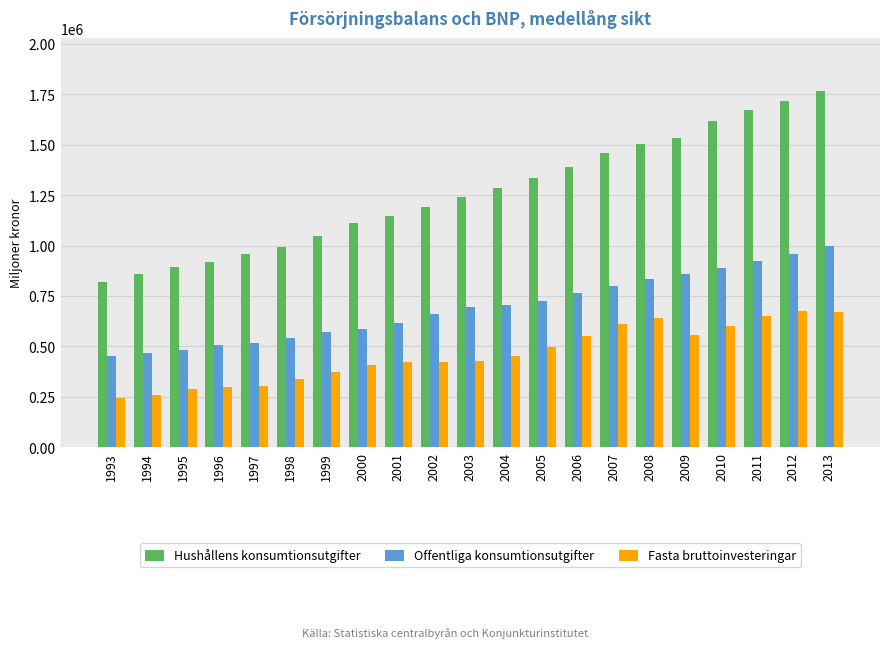

What is the greatest value displayed?

1765326